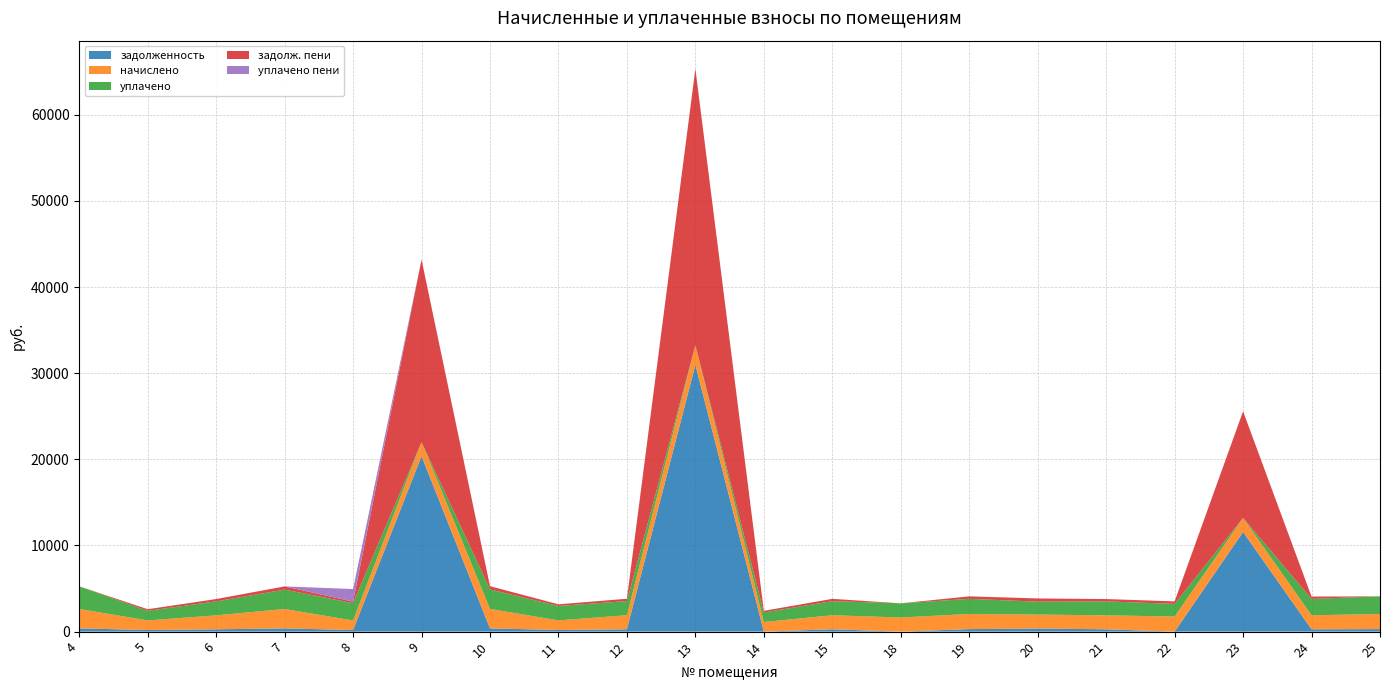

Reading left to right, transcribe all the data shown in this chart.

задолженность: 4=375.6	5=185.7	6=270.1	7=375.1	8=185.1	9=20375.1	10=375.9	11=186.3	12=272.5	13=30970.7	14=0.0	15=271.2	18=0.0	19=292.6	20=357.9	21=270.1	22=0.0	23=11571.1	24=271.3	25=292.6
начислено: 4=2254.4	5=1114.4	6=1620.7	7=2250.8	8=1110.8	9=1624.3	10=2261.7	11=1118.1	12=1635.2	13=2261.7	14=1114.4	15=1631.6	18=1642.6	19=1755.4	20=1624.3	21=1620.7	22=1755.4	23=1624.3	24=1628.0	25=1755.4
уплачено: 4=2630.0	5=1114.4	6=1620.7	7=2250.2	8=2006.3	9=0.0	10=2261.1	11=1677.2	12=1635.2	13=0.0	14=1114.4	15=1632.0	18=1642.6	19=1755.4	20=1499.4	21=1620.7	22=1462.8	23=0.0	24=1899.3	25=2048.0
задолж. пени: 4=0.1	5=185.7	6=270.1	7=375.1	8=185.1	9=21187.3	10=376.9	11=186.3	12=272.5	13=32101.5	14=185.7	15=271.0	18=0.0	19=292.6	20=370.1	21=270.1	22=292.6	23=12383.2	24=271.3	25=0.0
уплачено пени: 4=0.0	5=0.0	6=0.0	7=0.0	8=1457.3	9=0.0	10=0.0	11=6.9	12=0.0	13=0.0	14=0.0	15=0.0	18=0.0	19=0.0	20=0.6	21=0.0	22=0.0	23=0.0	24=0.3	25=0.0